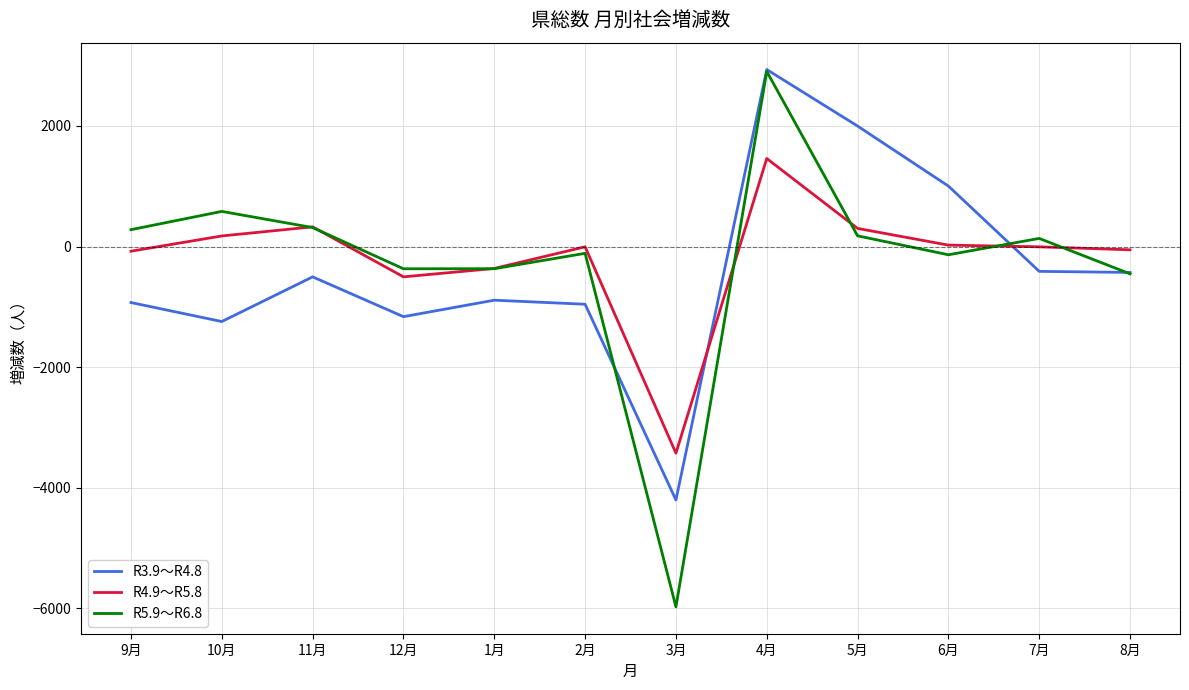

At which category is the sum across all series the highest?

4月